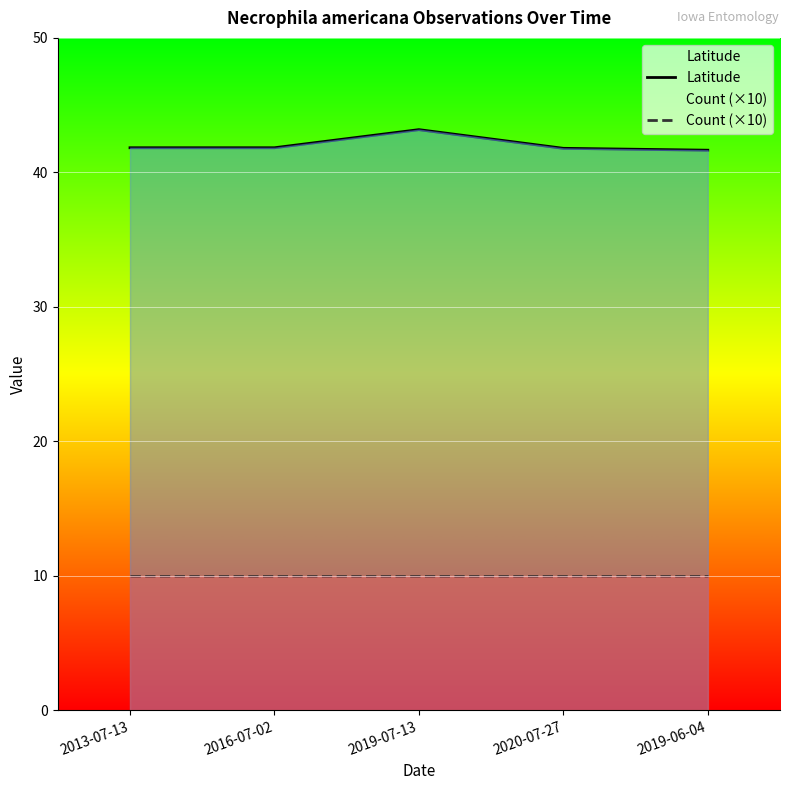

What is the value of the Latitude point at the 4th from the left?

41.8